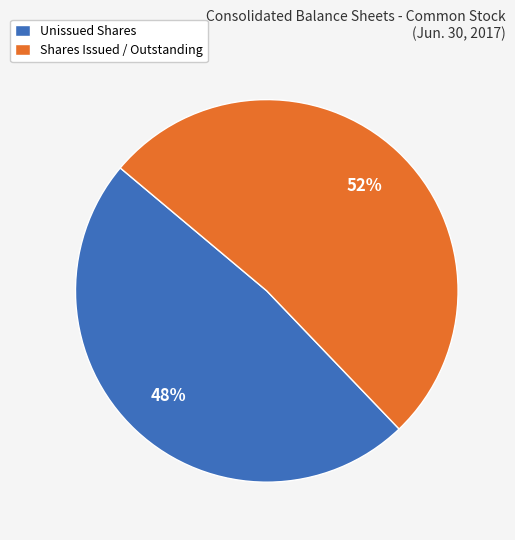

Rank the categories by value from highest to lowest.

Shares Issued / Outstanding, Unissued Shares